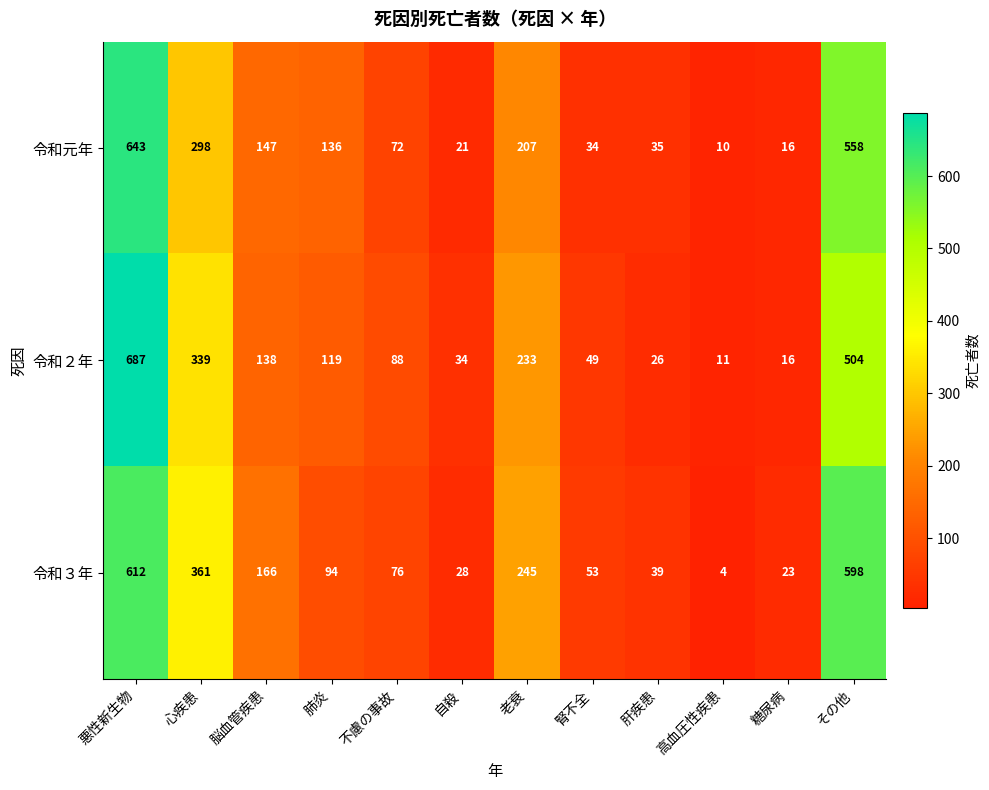

True or false: 令和元年 has a value of 207 at 老衰.

True